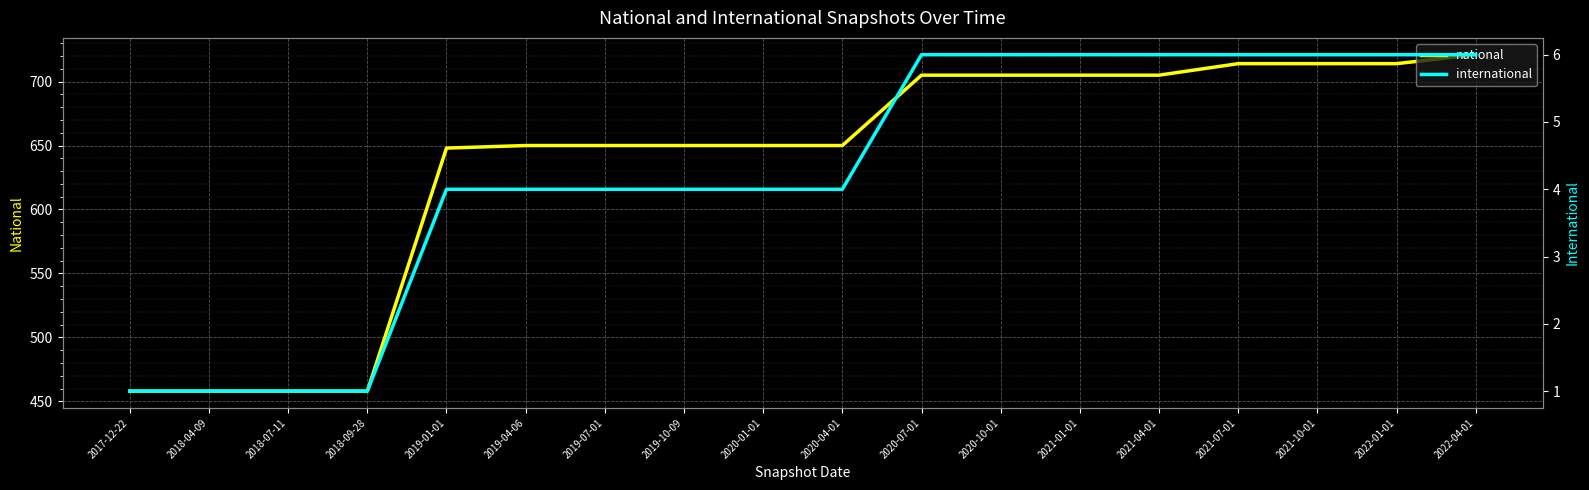

True or false: national has a value of 1131 at 2019-07-01.

False